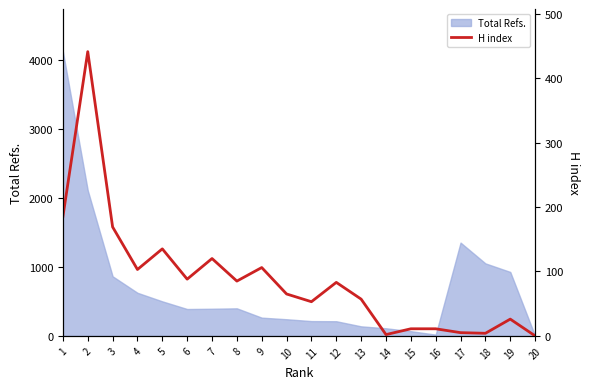

Where is the data nearest to the value 220?

1